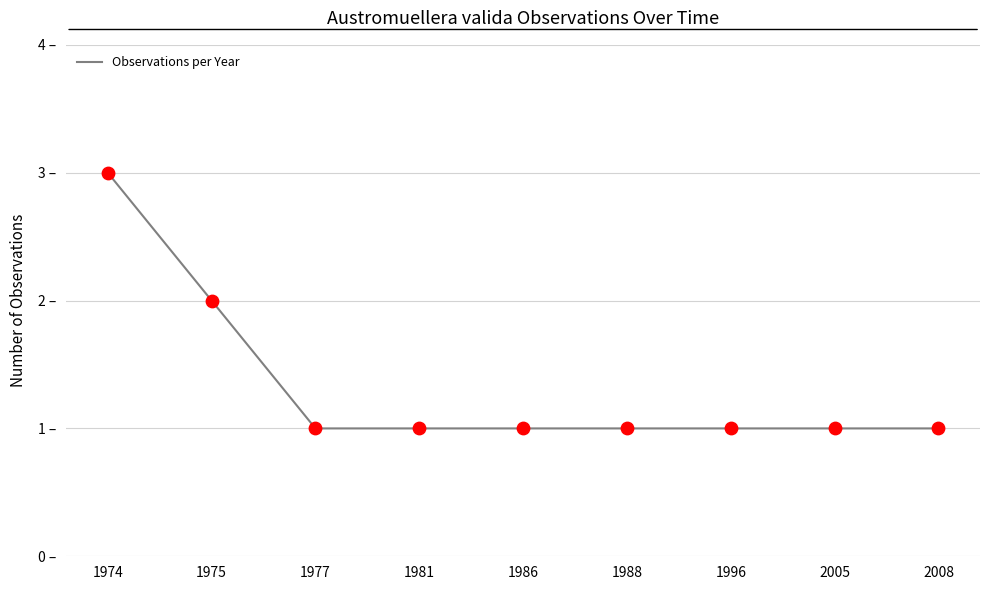

What is the ratio of the value at 1981 to the value at 1996?

1.0